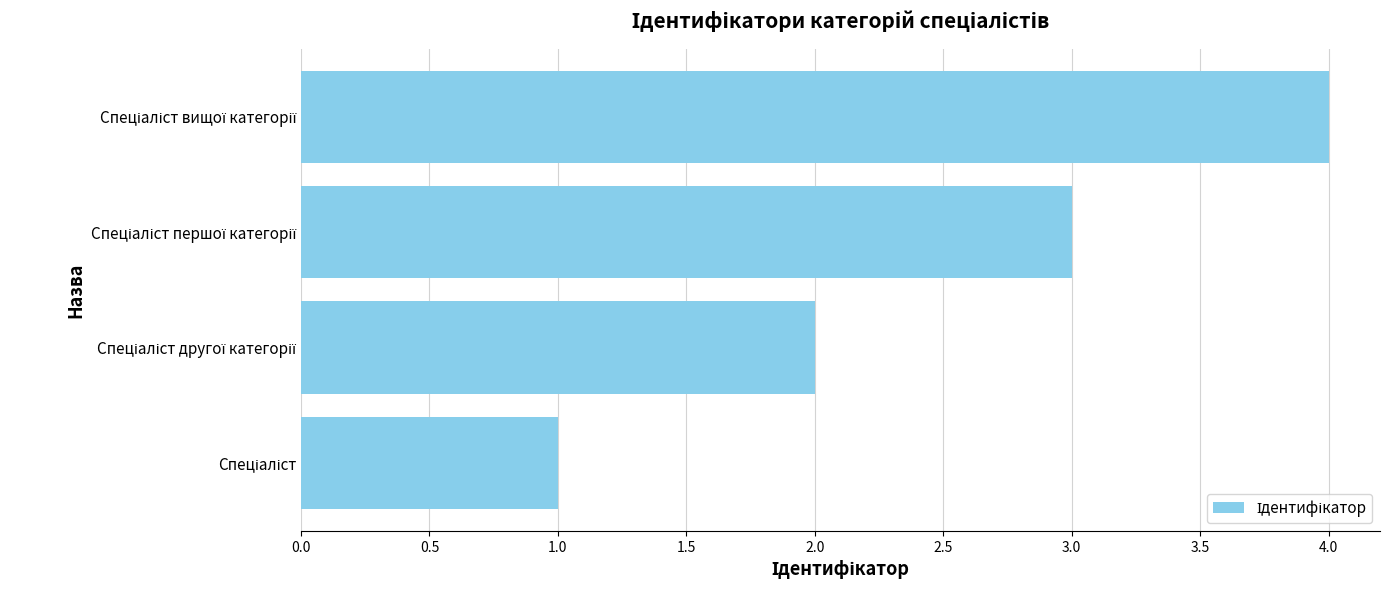

What is the greatest value displayed?

4